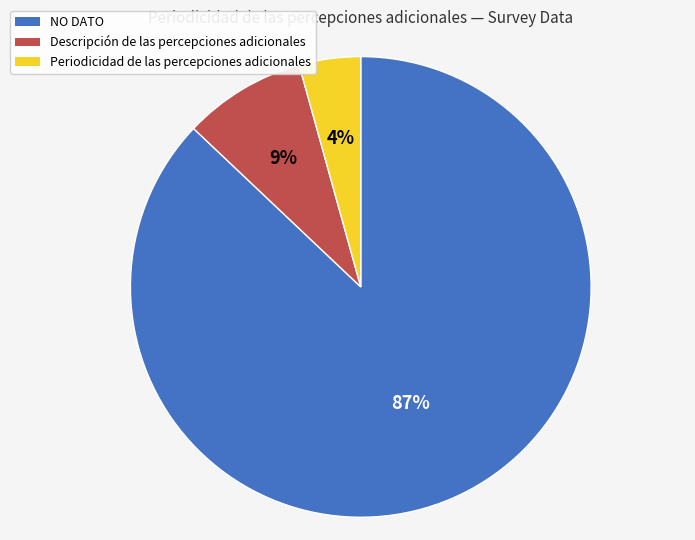

To the nearest percent, what is the average slice percentage?

33%